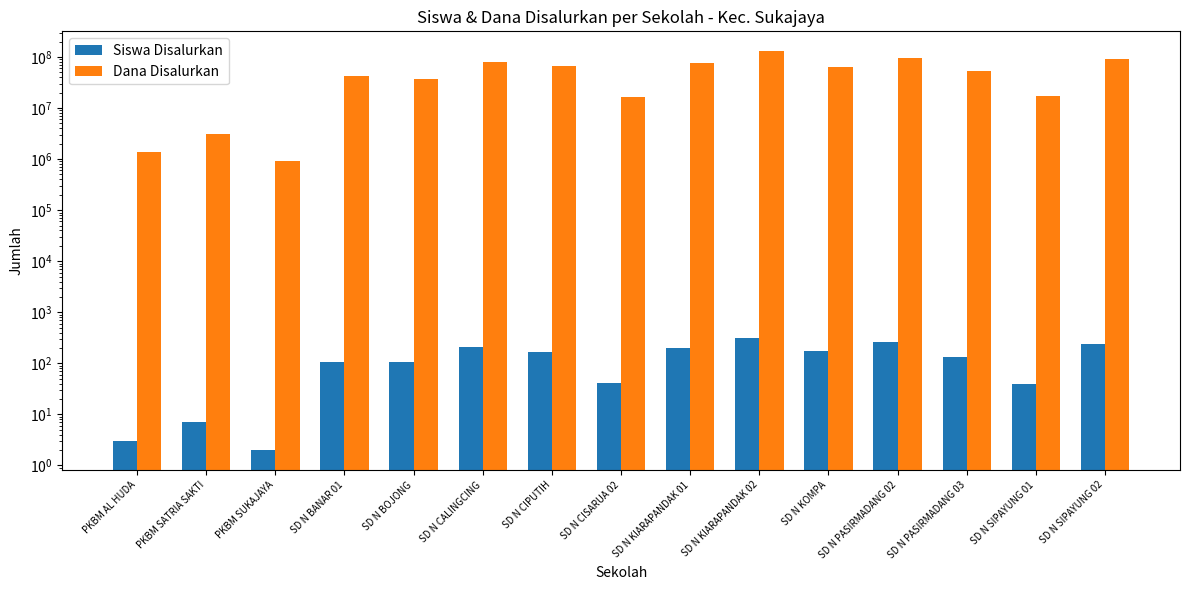

What position from the right is PKBM SATRIA SAKTI?

14